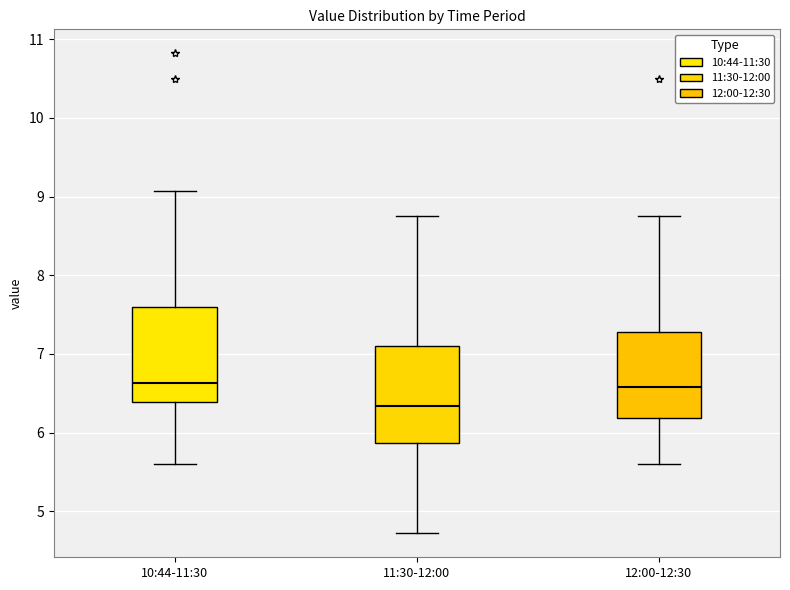

Reading left to right, read every box against the y-axis: the position of its median line, the range the box covers, and the ends of its whiskers. The values are not printed on the chart, so give them approximately, as read against the axis.

10:44-11:30: median 6.6, box 6.4 to 7.6, whiskers 5.6 to 9.1
11:30-12:00: median 6.3, box 5.9 to 7.1, whiskers 4.7 to 8.8
12:00-12:30: median 6.6, box 6.2 to 7.3, whiskers 5.6 to 8.8